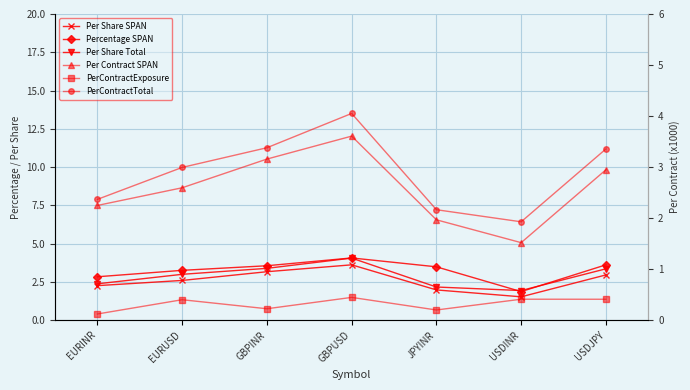

Reading left to right, list all the values displayed in this chart.

Per Share SPAN: EURINR=2.2	EURUSD=2.6	GBPINR=3.2	GBPUSD=3.6	JPYINR=2.0	USDINR=1.5	USDJPY=3.0
Percentage SPAN: EURINR=2.8	EURUSD=3.2	GBPINR=3.5	GBPUSD=4.1	JPYINR=3.5	USDINR=1.9	USDJPY=3.6
Per Share Total: EURINR=2.4	EURUSD=3.0	GBPINR=3.4	GBPUSD=4.0	JPYINR=2.2	USDINR=1.9	USDJPY=3.4
Per Contract SPAN: EURINR=2.2	EURUSD=2.6	GBPINR=3.2	GBPUSD=3.6	JPYINR=2.0	USDINR=1.5	USDJPY=2.9
PerContractExposure: EURINR=0.1	EURUSD=0.4	GBPINR=0.2	GBPUSD=0.4	JPYINR=0.2	USDINR=0.4	USDJPY=0.4
PerContractTotal: EURINR=2.4	EURUSD=3.0	GBPINR=3.4	GBPUSD=4.1	JPYINR=2.2	USDINR=1.9	USDJPY=3.4